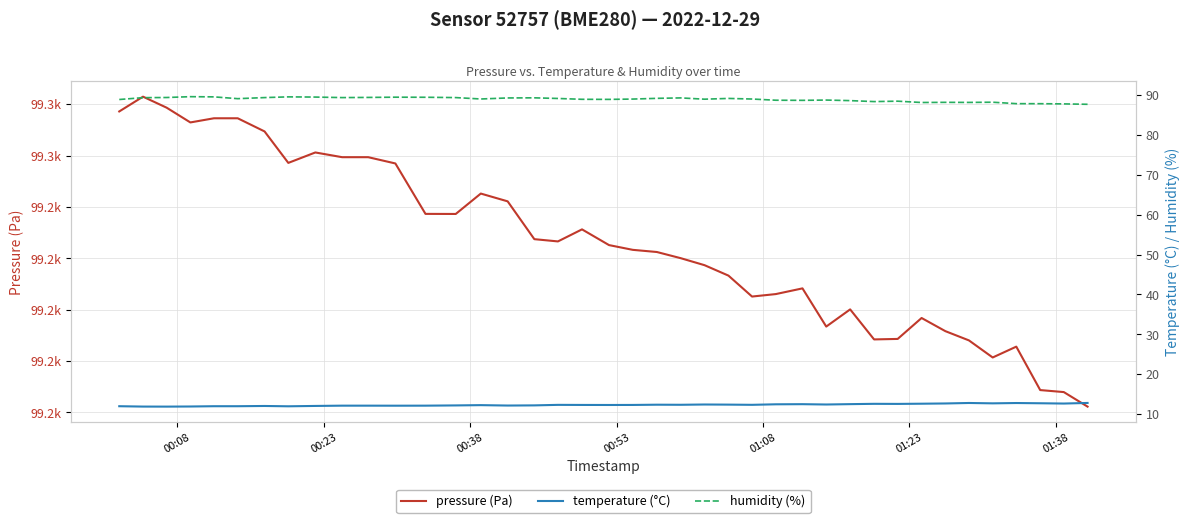

What is the difference between the maximum and second lowest values in the temperature (°C) series?

0.9